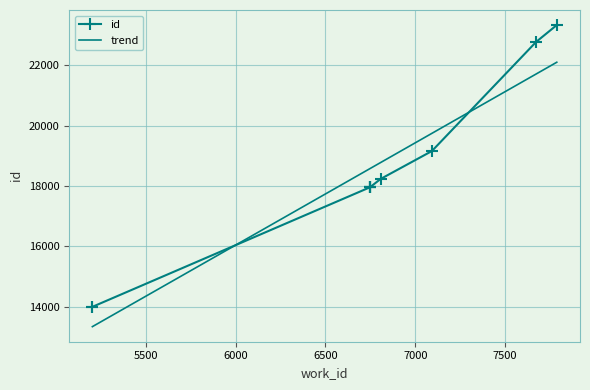

Where do trend and id first cross each other?

5500 and 6000